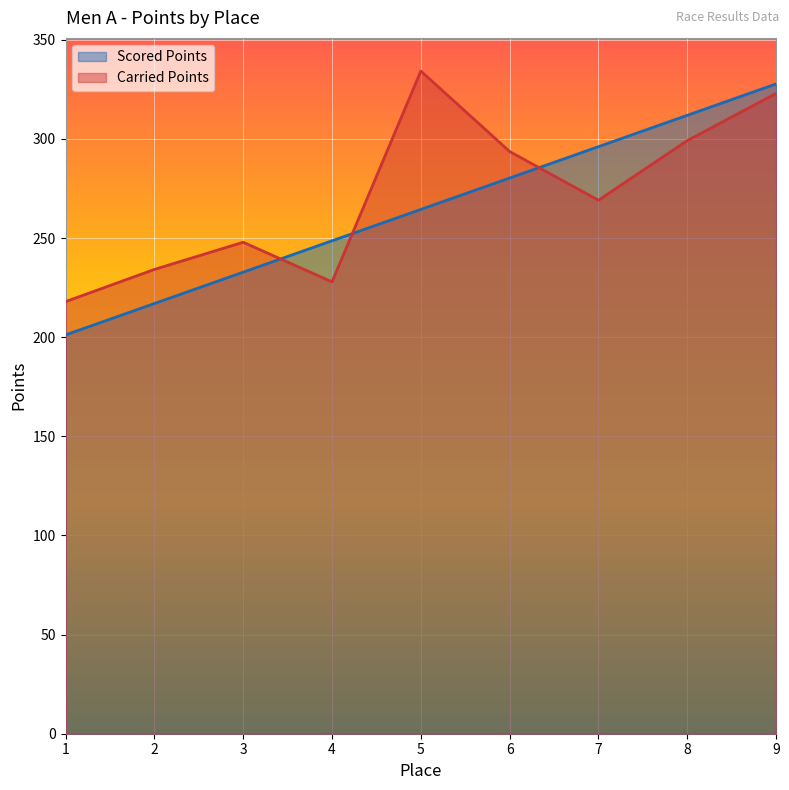

Where does the Carried Points series first go above 269?

5